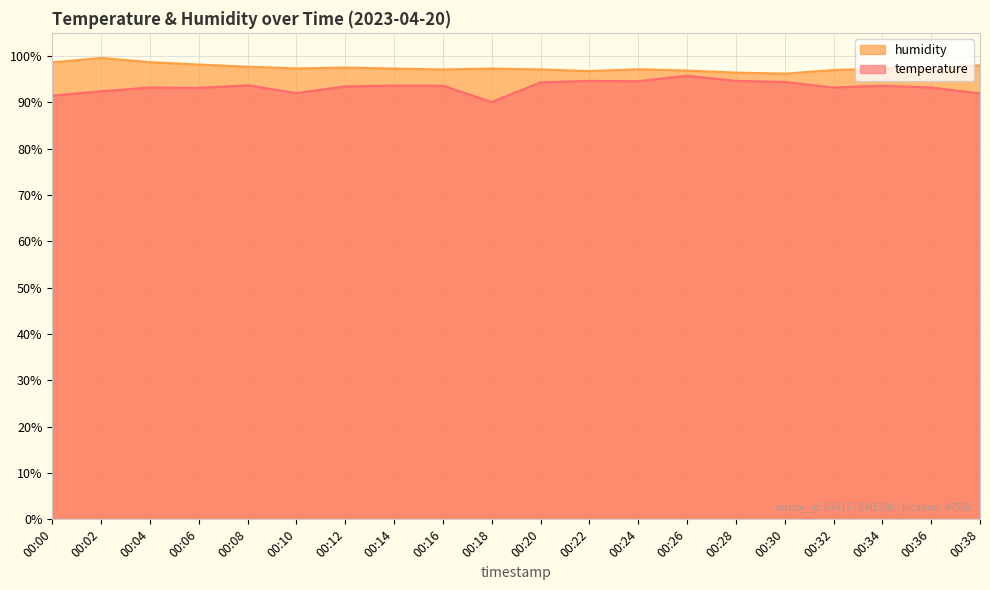

Which series changed the most between 00:14 and 00:32?

temperature